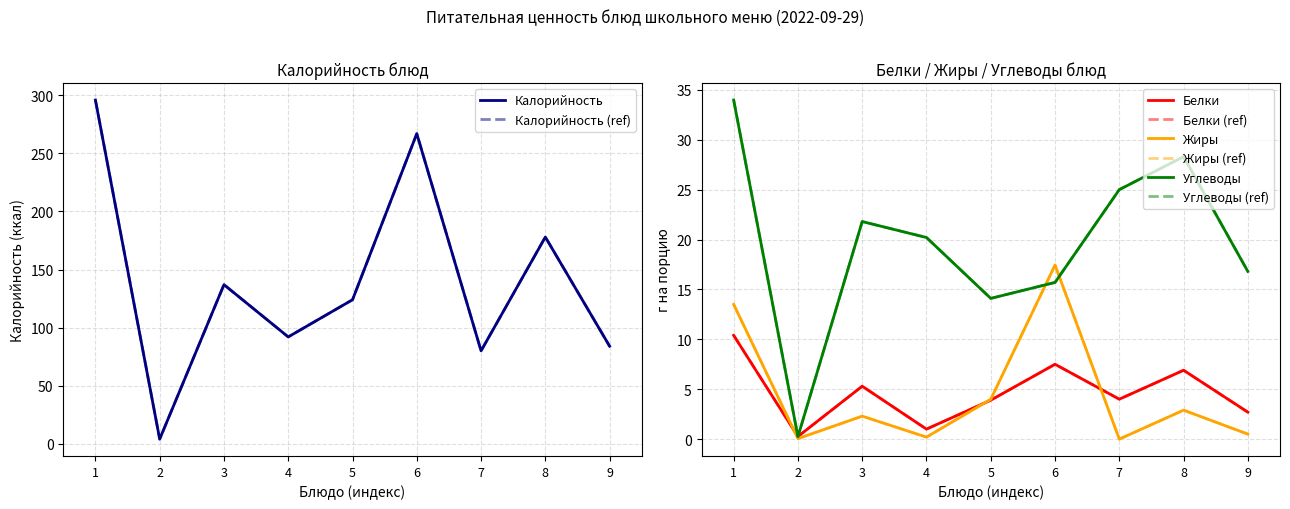

Is the value of Углеводы at 6 greater than the value of Жиры at 4?

Yes